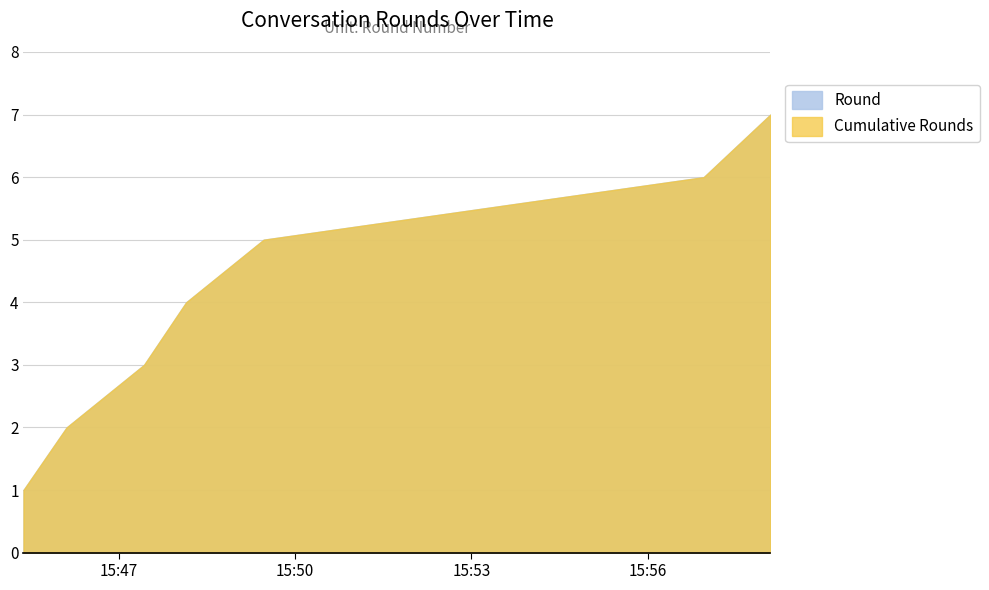

At which label does Round reach its minimum?

2025-02-18 15:45:23